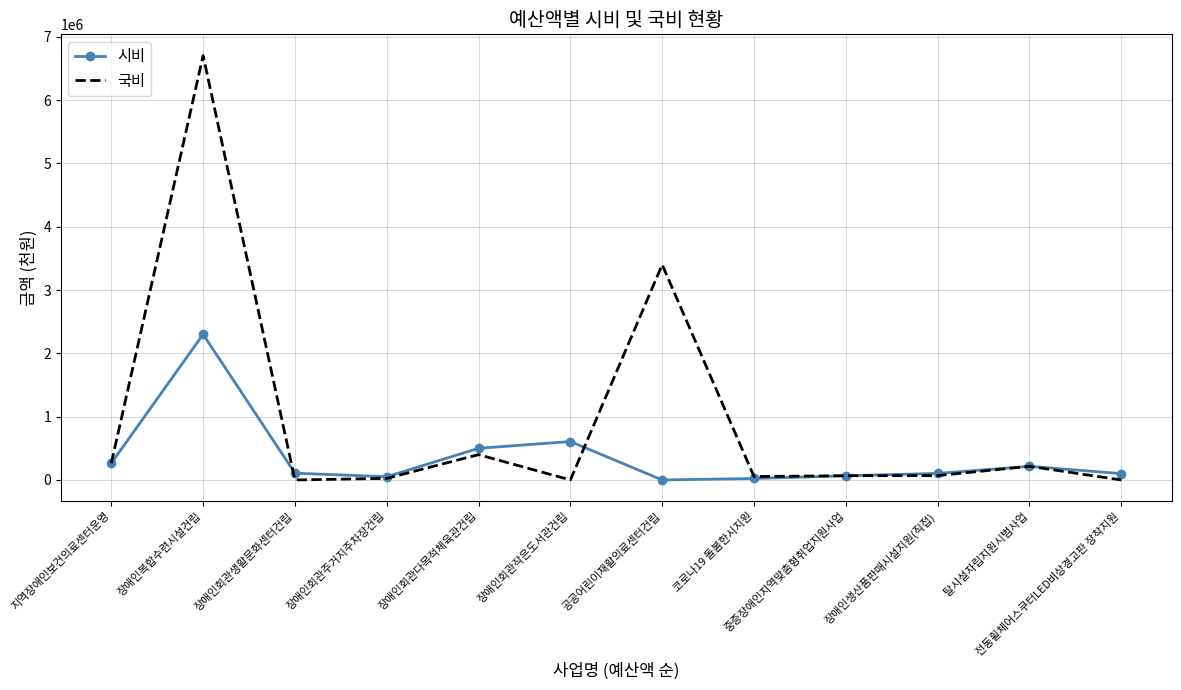

At which label does 시비 reach its peak?

장애인복합수련시설건립